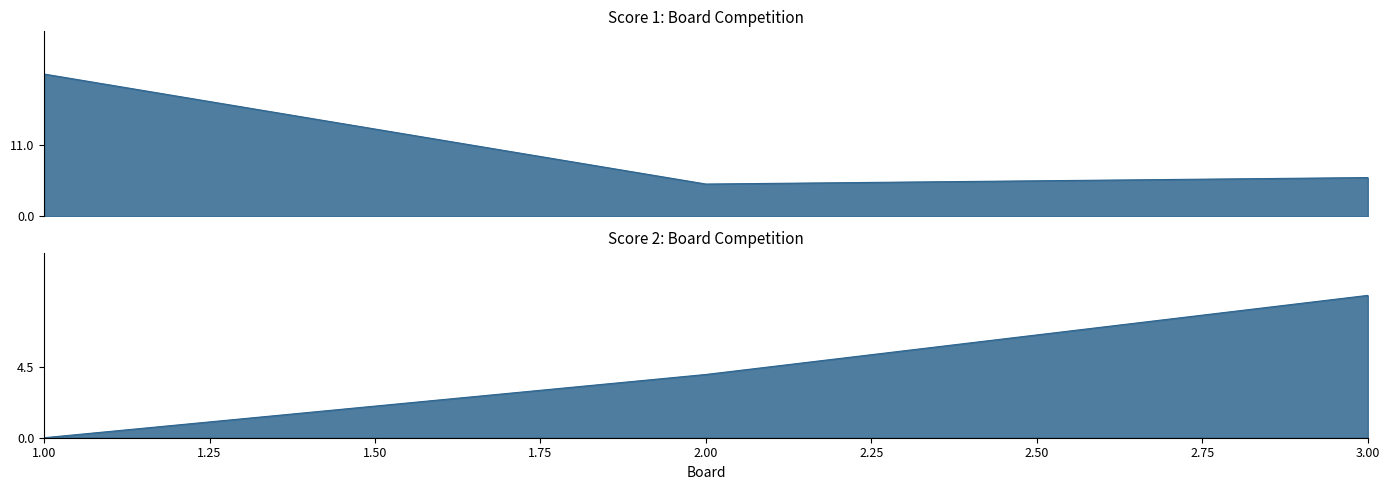

How many data points in Score 1 are above 6?

1